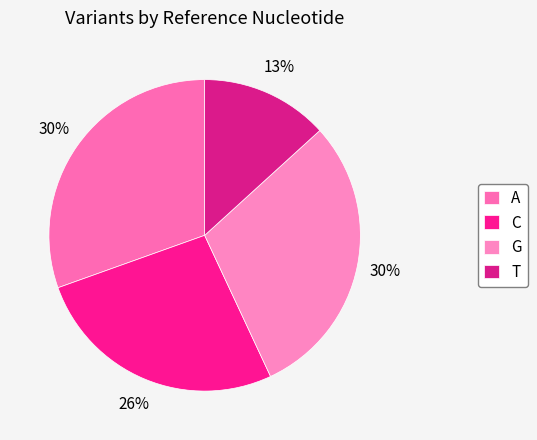

Is there any slice that represents more than half of the pie?

No